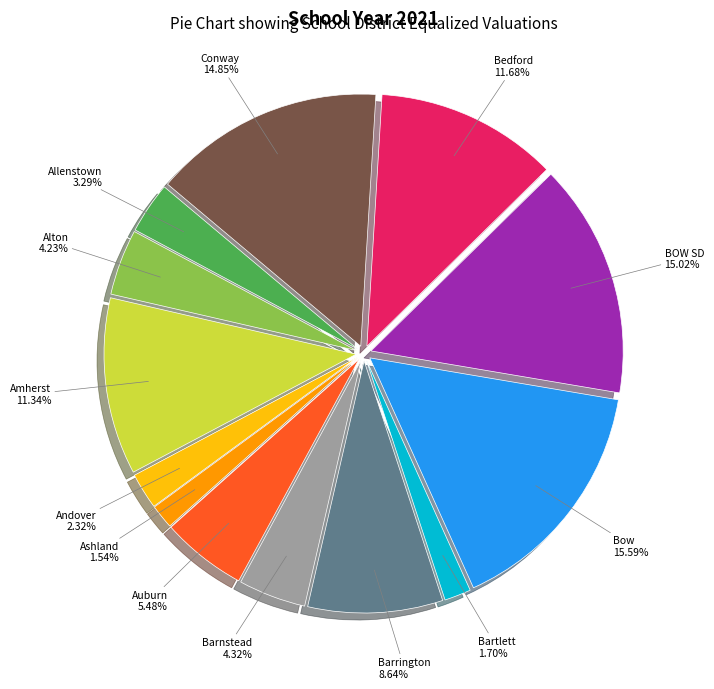

Is there a majority slice in this chart?

No